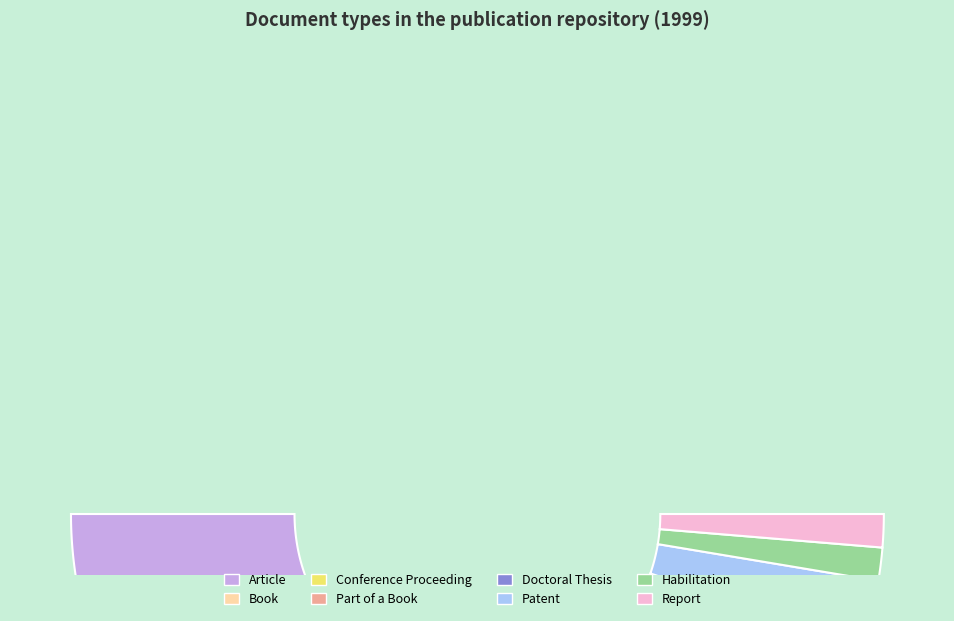

Does any single category account for the majority?

No